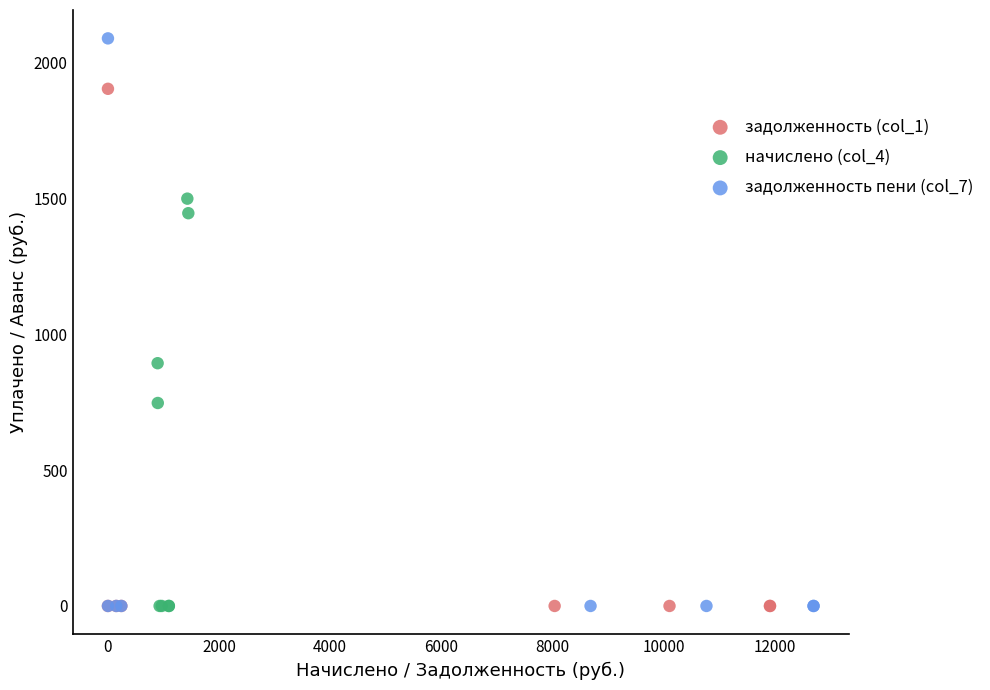

Which series contains the highest Y value?

задолженность пени (col_7)